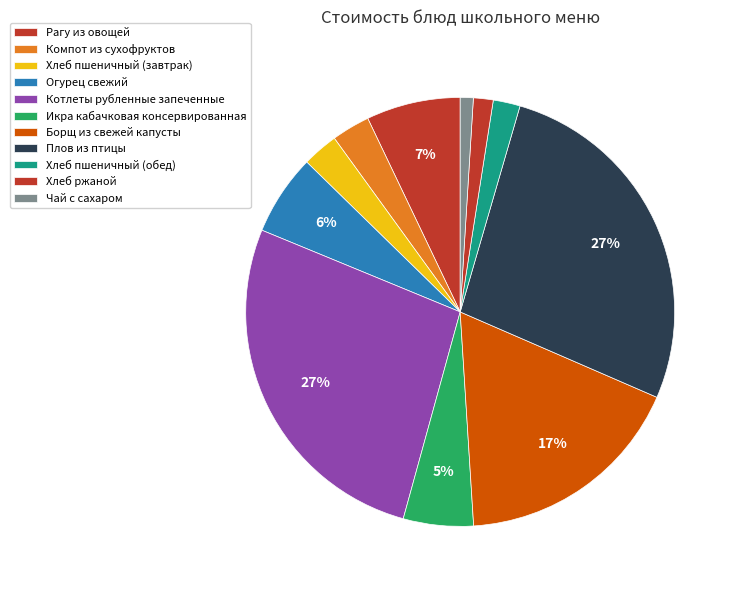

Count the number of slices in the pie.

11